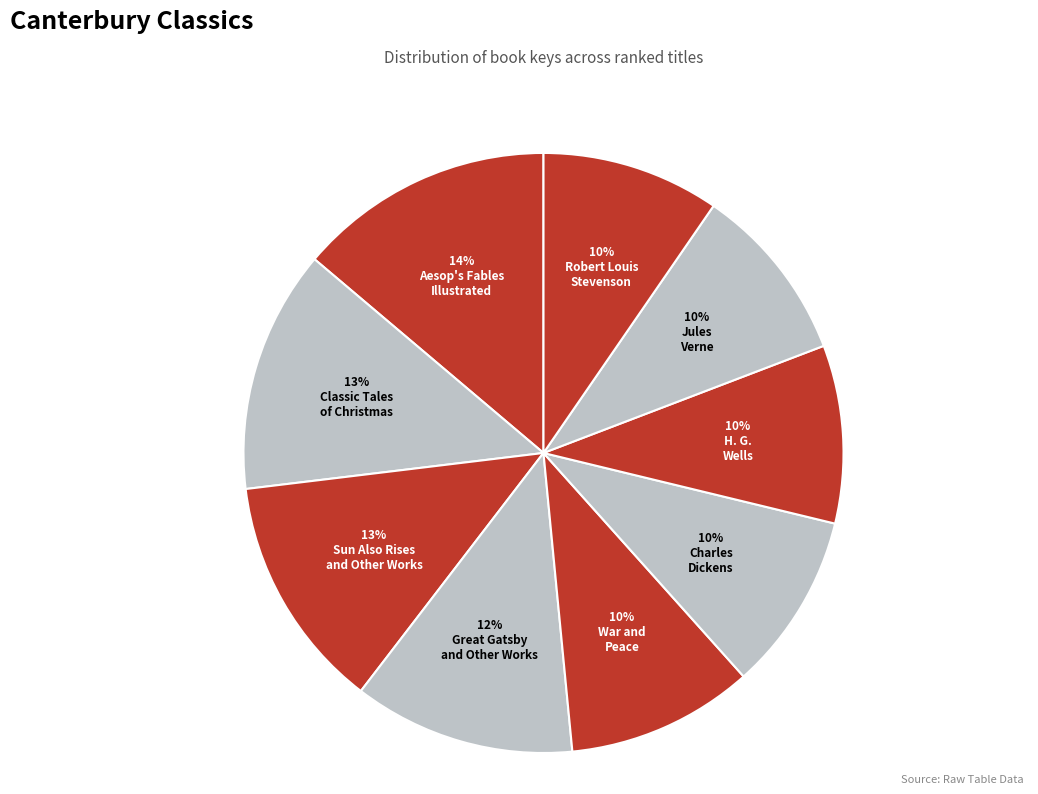

Count the number of slices in the pie.

9